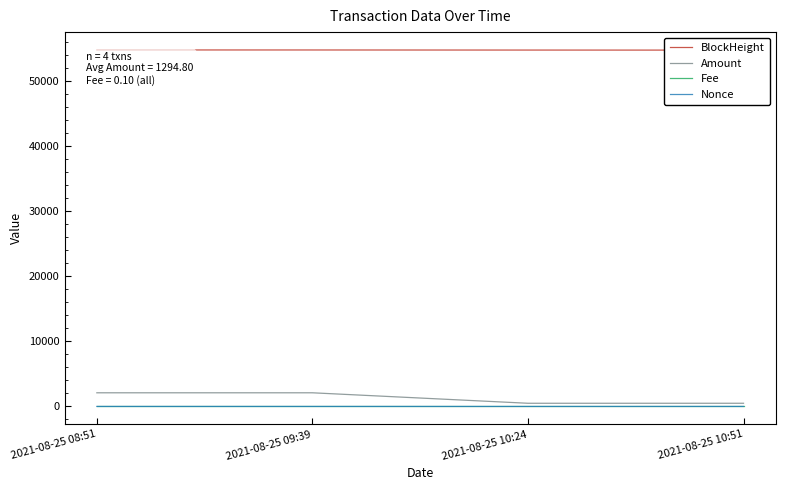

At which label does Amount reach its minimum?

2021-08-25 10:24